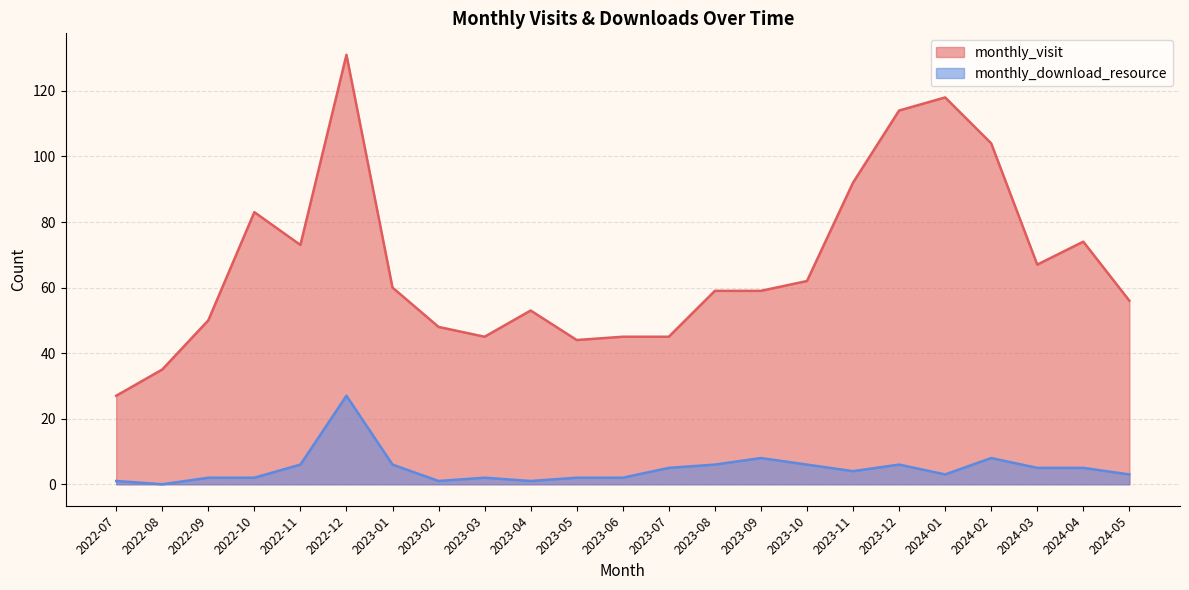

True or false: monthly_visit has more than 0 interior local peaks.

True